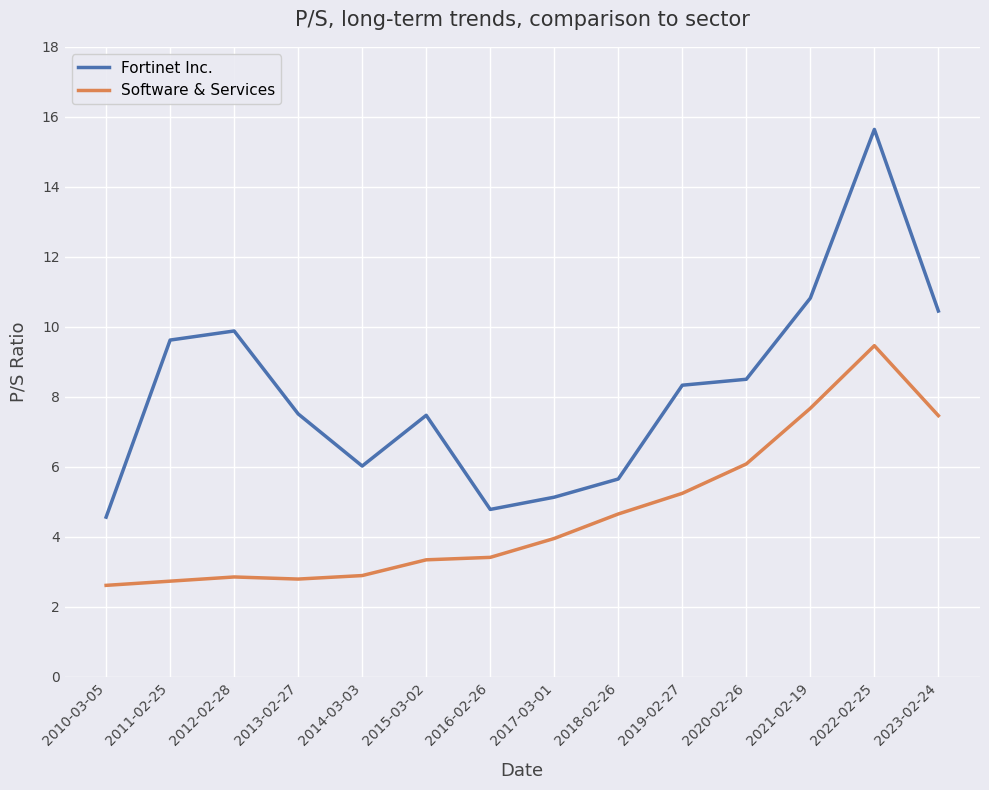

In Software & Services, how many points are higher than both neighbors (excluding endpoints)?

2